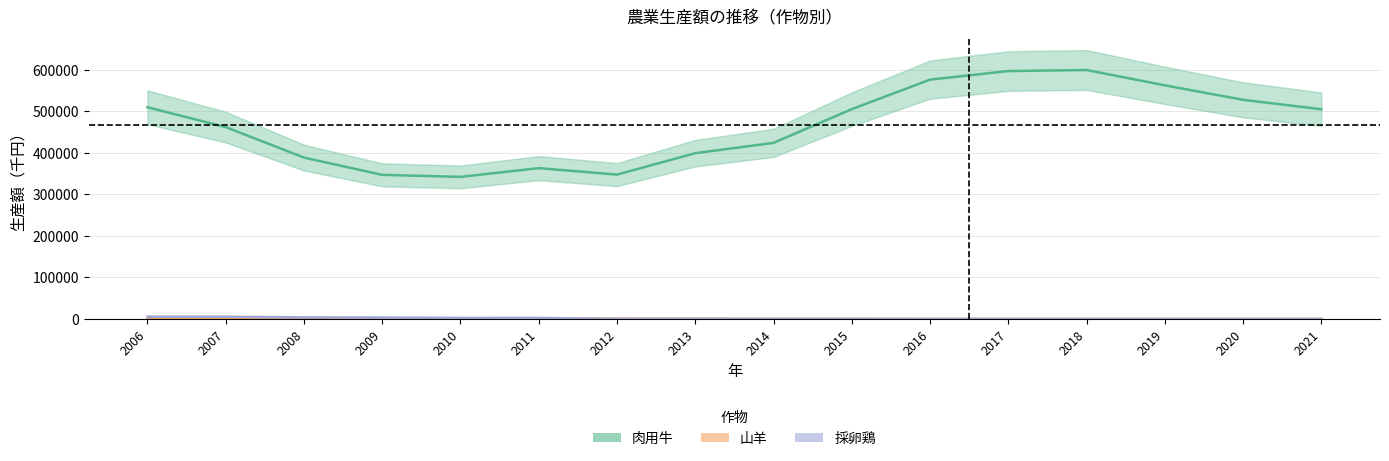

In 山羊, how many points are higher than both neighbors (excluding endpoints)?

2